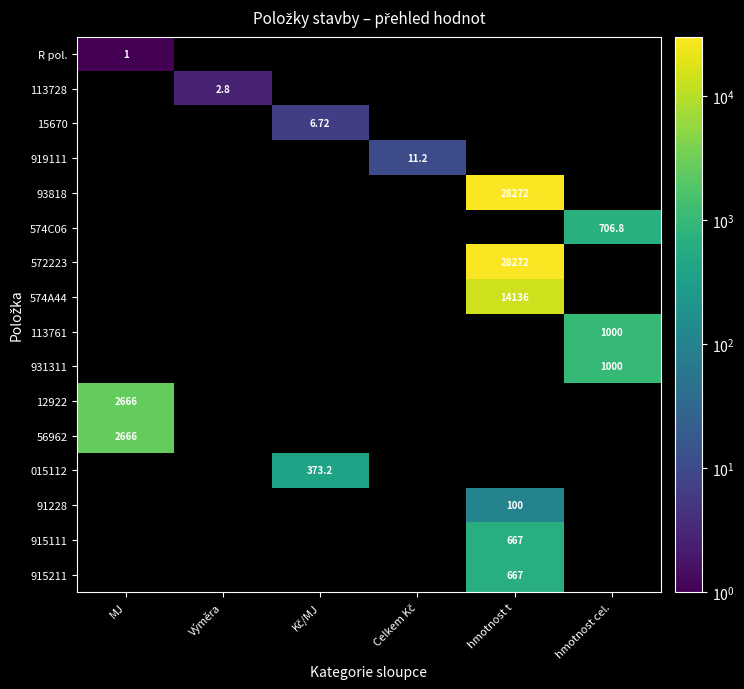

Is the value of 574A44 at Výměra greater than the value of 91228 at hmotnost t?

No